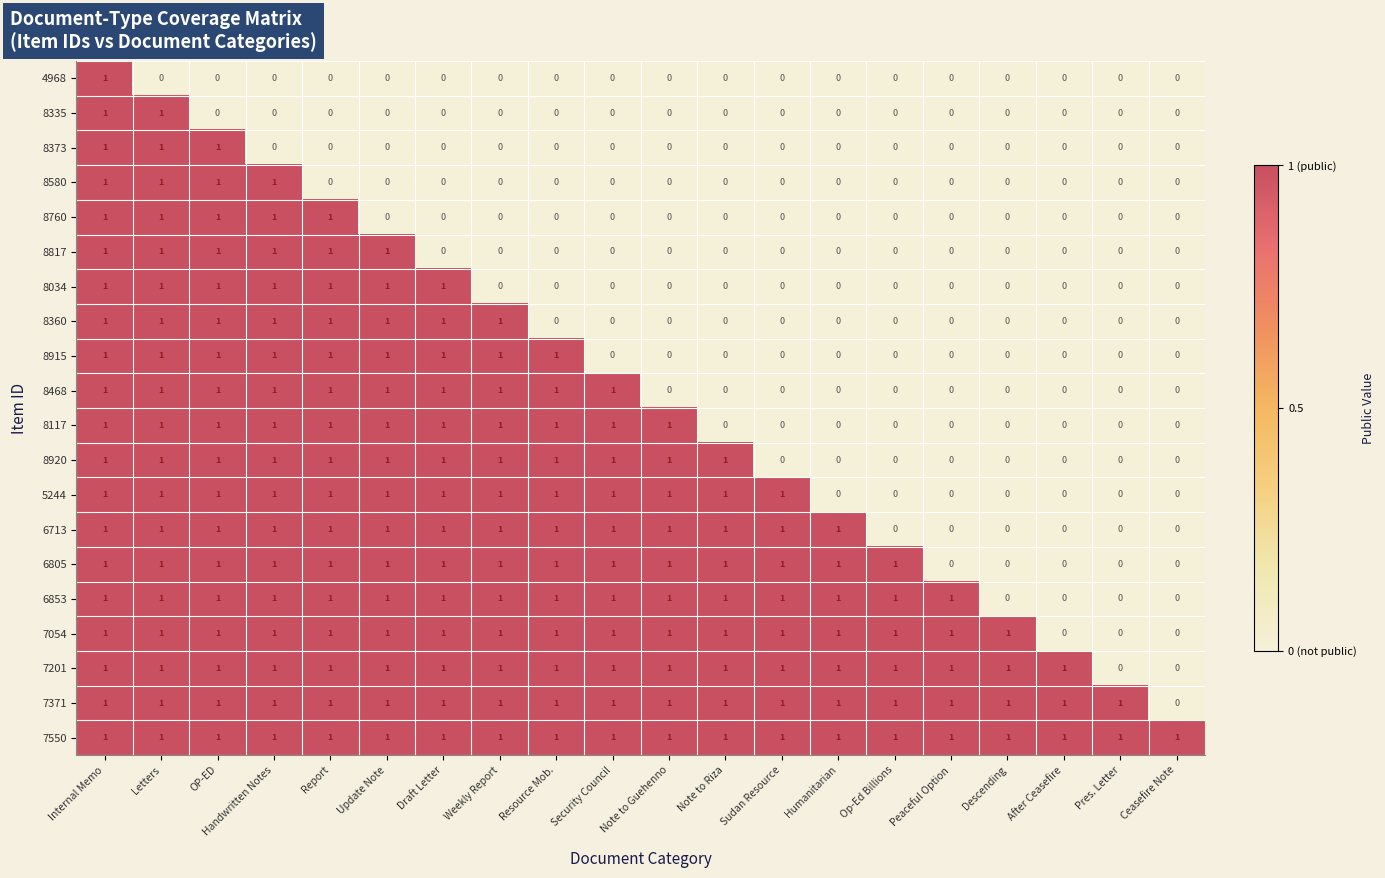

Between Letters and OP-ED, which series saw the biggest shift?

8335